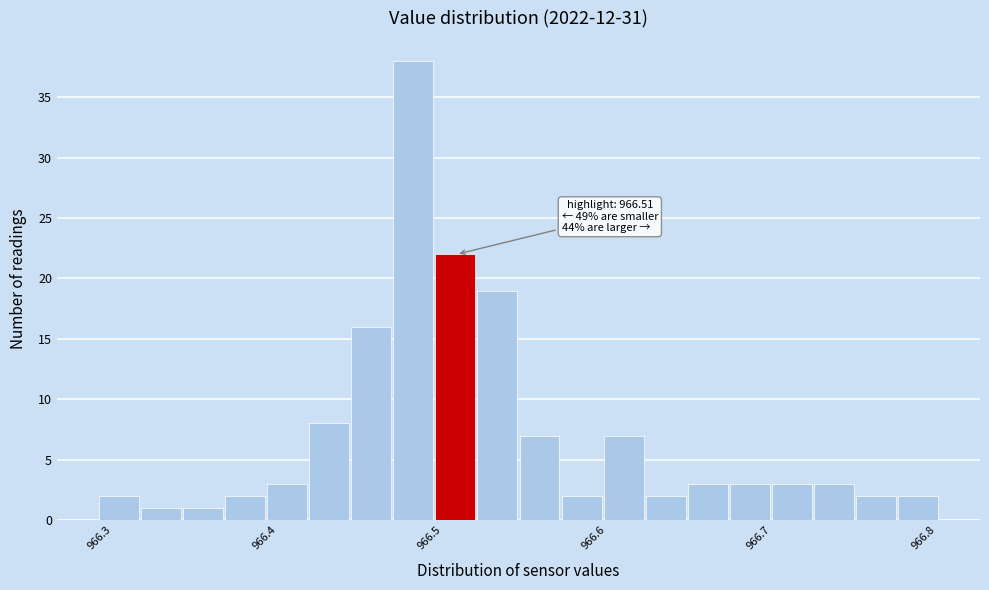

Around what value on the x-axis is the tallest bar? Give the approximate position of its centre, as read against the axis.

966.49